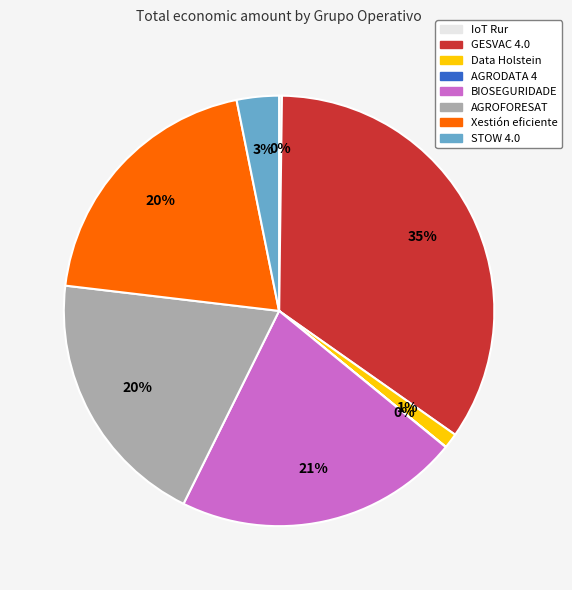

What is the largest slice in the pie chart?

GESVAC 4.0